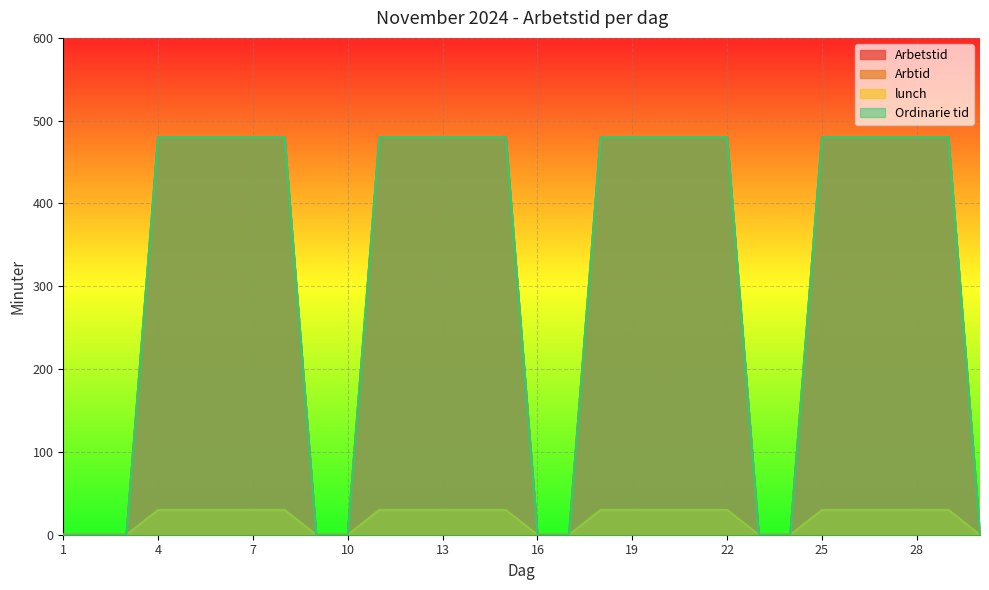

Reading left to right, what are all the values shown in this chart?

Arbetstid: 1=0	2=0	3=0	4=480	5=480	6=480	7=480	8=480	9=0	10=0	11=480	12=480	13=480	14=480	15=480	16=0	17=0	18=480	19=480	20=480	21=480	22=480	23=0	24=0	25=480	26=480	27=480	28=480	29=480	30=0
Arbtid: 1=0	2=0	3=0	4=480	5=480	6=480	7=480	8=480	9=0	10=0	11=480	12=480	13=480	14=480	15=480	16=0	17=0	18=480	19=480	20=480	21=480	22=480	23=0	24=0	25=480	26=480	27=480	28=480	29=480	30=0
lunch: 1=0	2=0	3=0	4=30	5=30	6=30	7=30	8=30	9=0	10=0	11=30	12=30	13=30	14=30	15=30	16=0	17=0	18=30	19=30	20=30	21=30	22=30	23=0	24=0	25=30	26=30	27=30	28=30	29=30	30=0
Ordinarie tid: 1=0	2=0	3=0	4=480	5=480	6=480	7=480	8=480	9=0	10=0	11=480	12=480	13=480	14=480	15=480	16=0	17=0	18=480	19=480	20=480	21=480	22=480	23=0	24=0	25=480	26=480	27=480	28=480	29=480	30=0